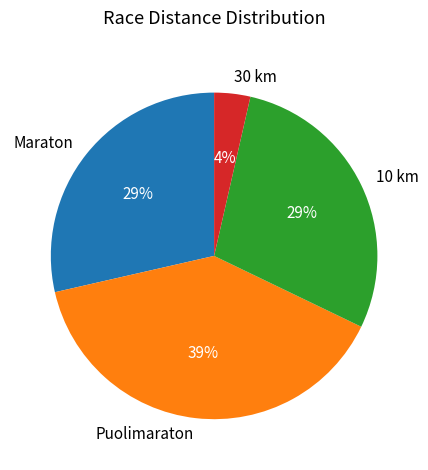

How many slices are in this pie chart?

4